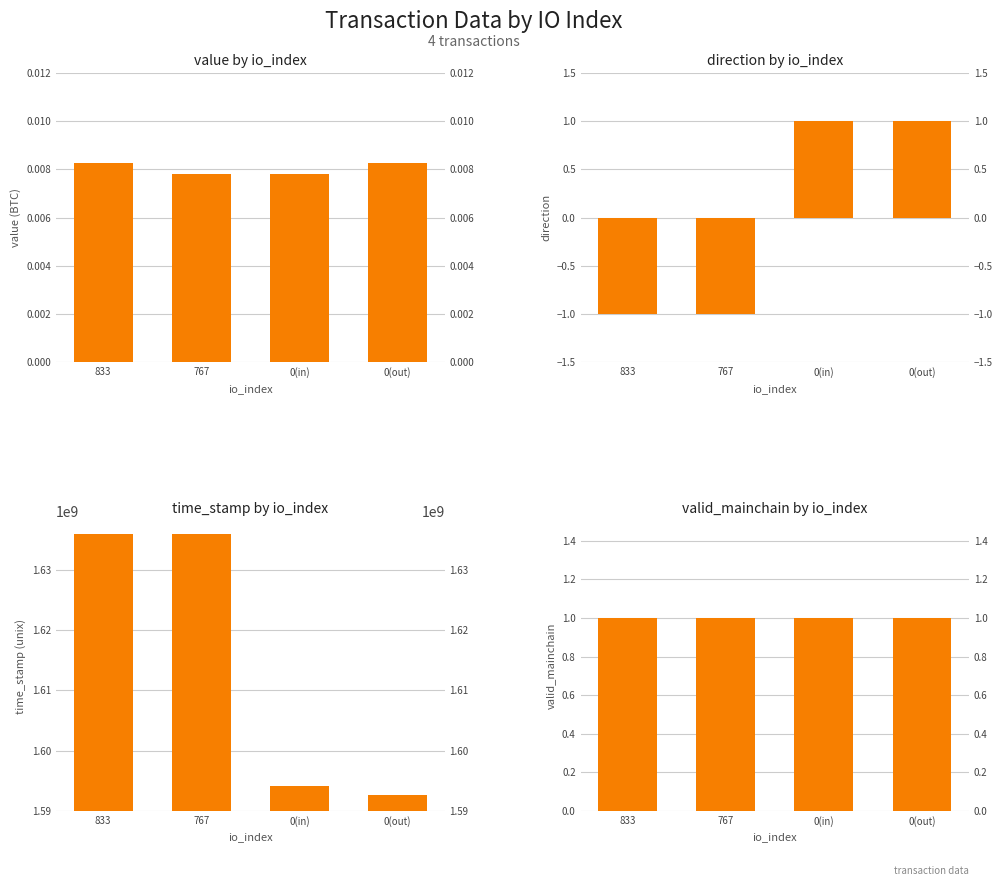

Reading right to left, list all the values displayed in this chart.

value (BTC): 0(out)=0.0	0(in)=0.0	767=0.0	833=0.0
direction: 0(out)=1.0	0(in)=1.0	767=-1.0	833=-1.0
time_stamp (unix): 0(out)=1592605741.0	0(in)=1594103042.0	767=1635985561.0	833=1635988475.0
valid_mainchain: 0(out)=1.0	0(in)=1.0	767=1.0	833=1.0